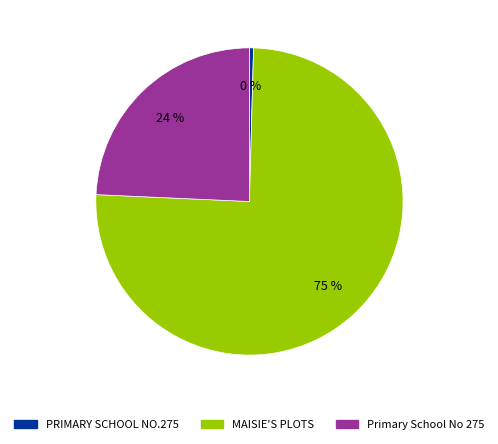

Does MAISIE'S PLOTS represent more than half of the total?

Yes